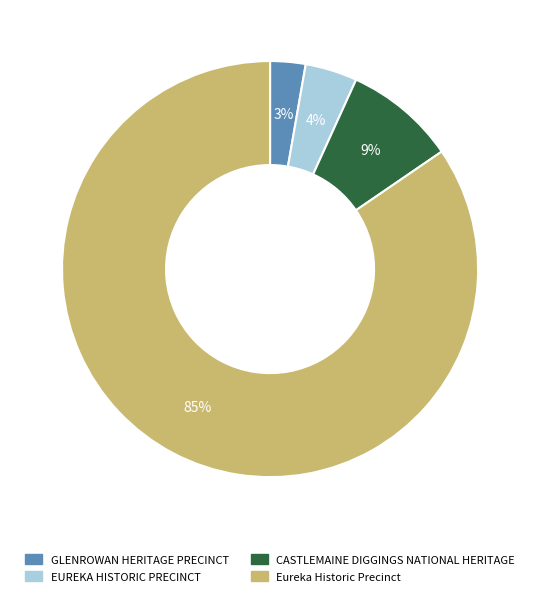

Which category has the biggest portion of the pie?

Eureka Historic Precinct